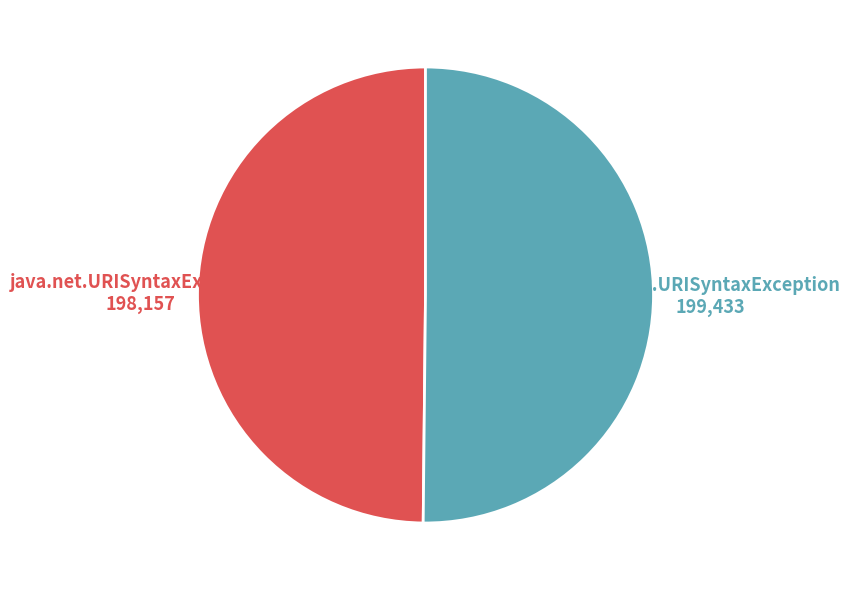

How many segments does this pie chart have?

2